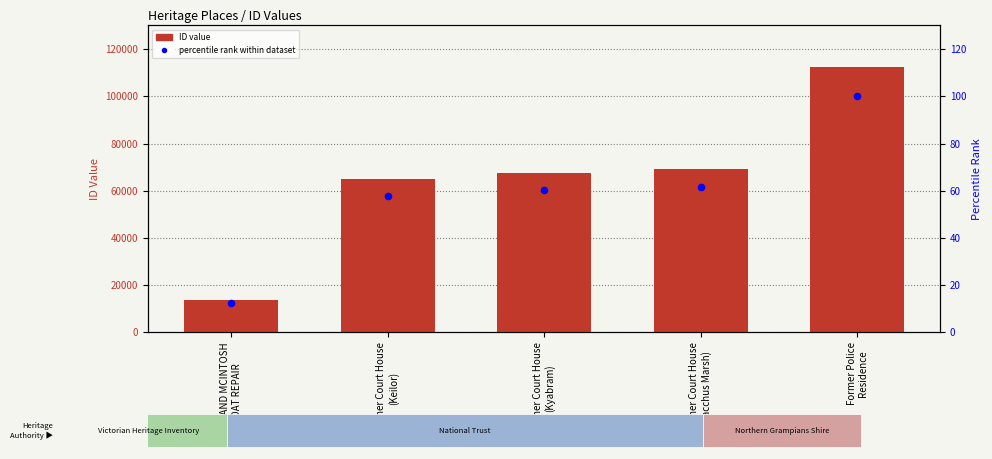

Which series contains the highest Y value?

ID value